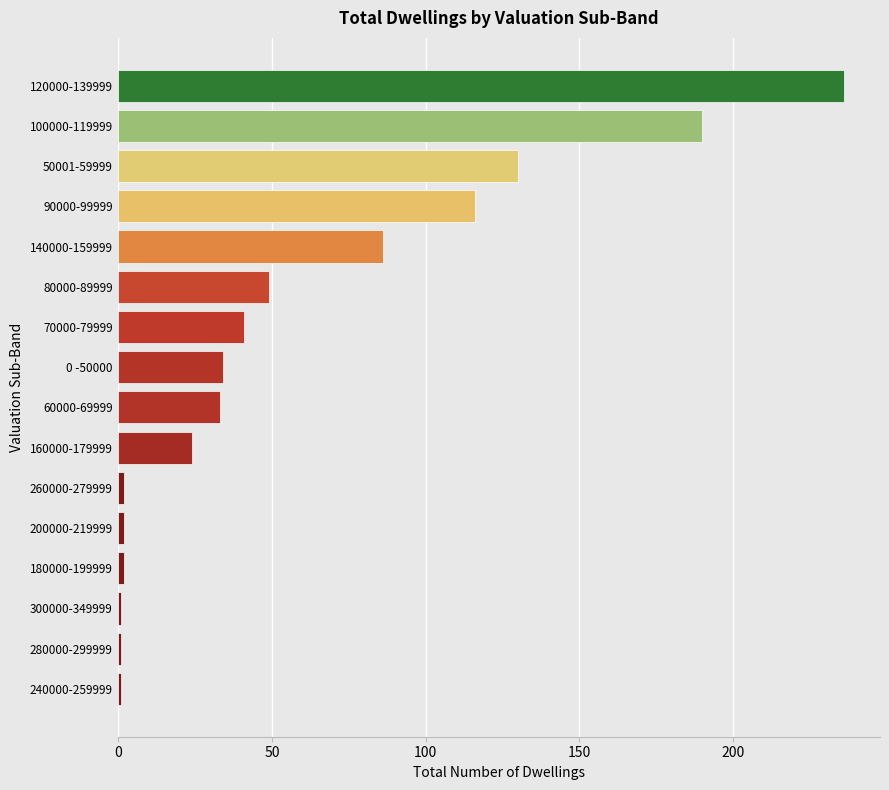

What is the difference between the values at 140000-159999 and 70000-79999?

45